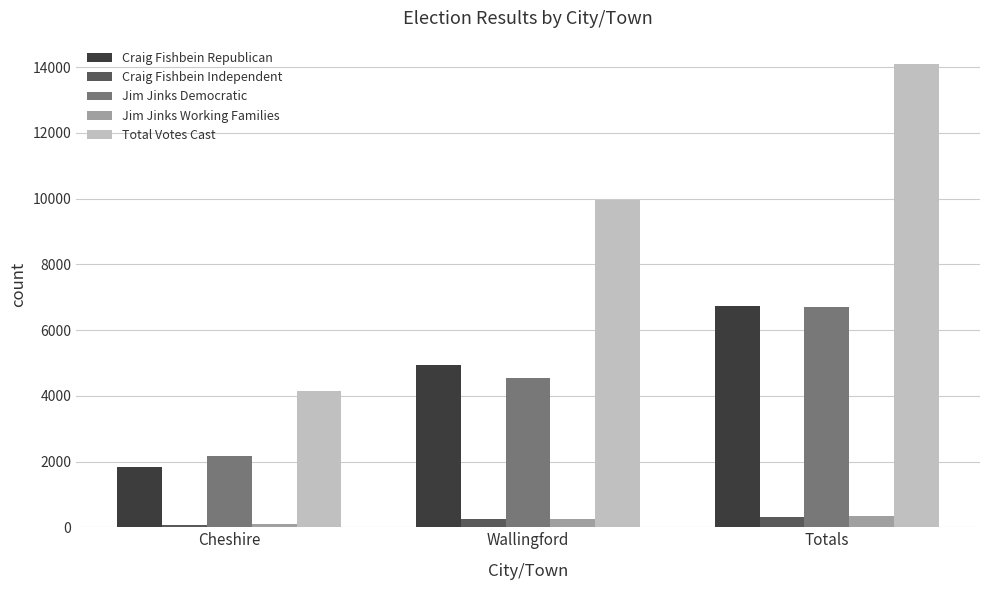

Is the value of Total Votes Cast at Cheshire greater than the value of Craig Fishbein Independent at Totals?

Yes